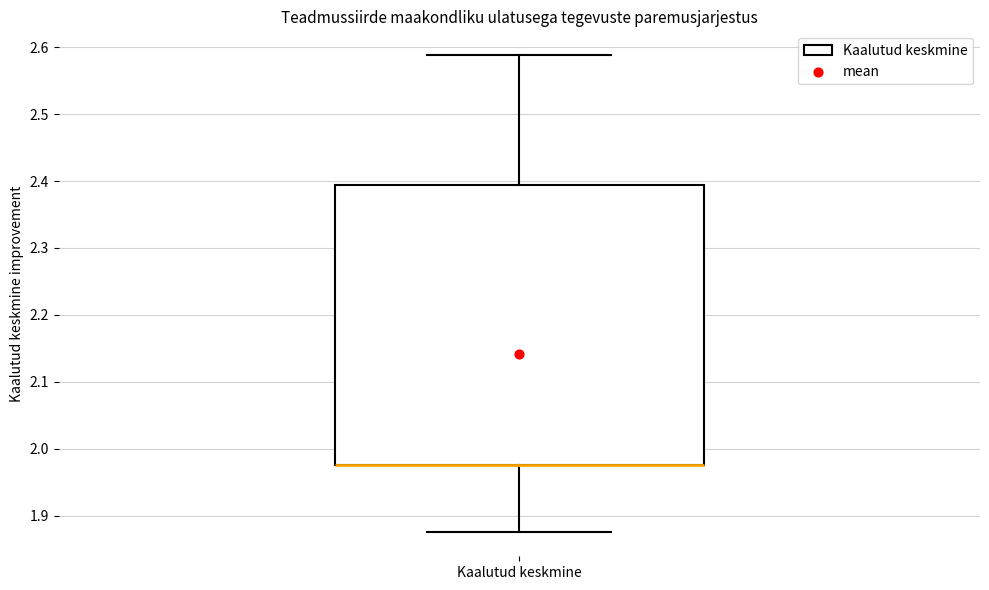

Where is the upper edge of the box for Kaalutud keskmine on the y-axis? The values are not printed on the chart, so give them approximately, as read against the axis.

2.39